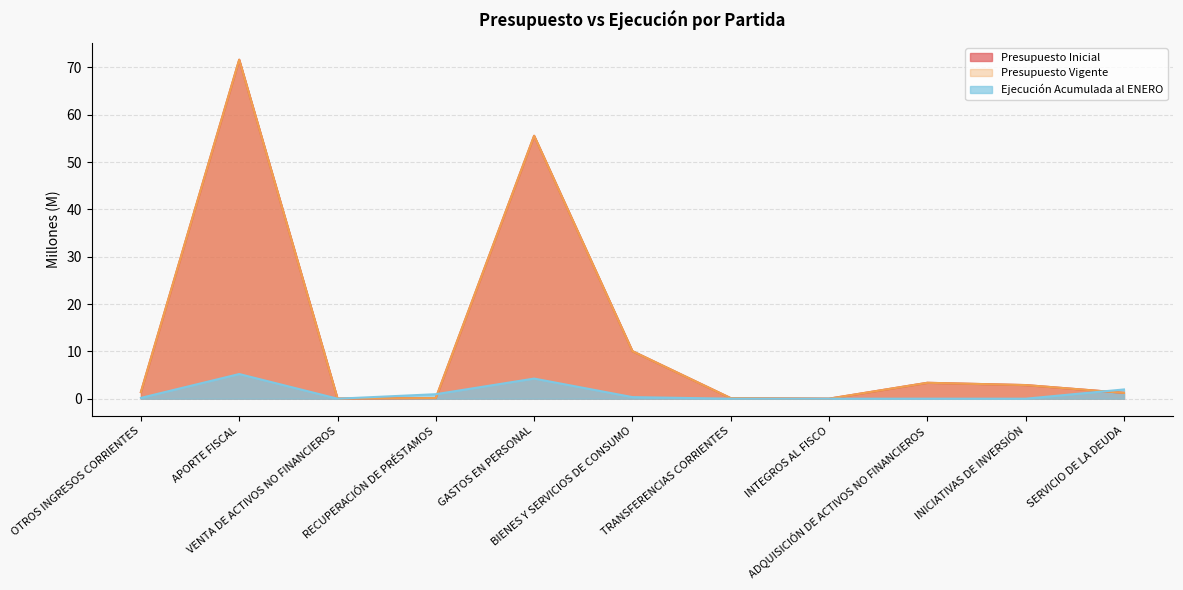

What is the difference between the highest and lowest values at INICIATIVAS DE INVERSIÓN?

2.9